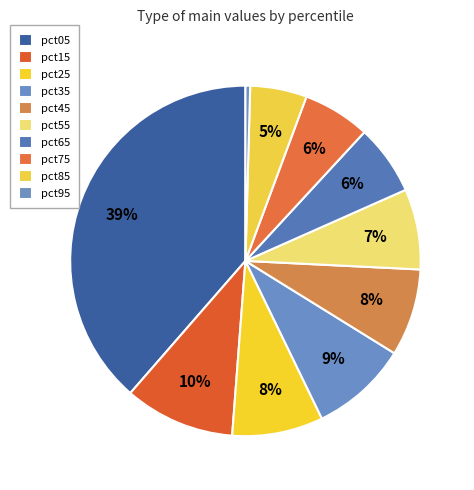

Is there a majority slice in this chart?

No